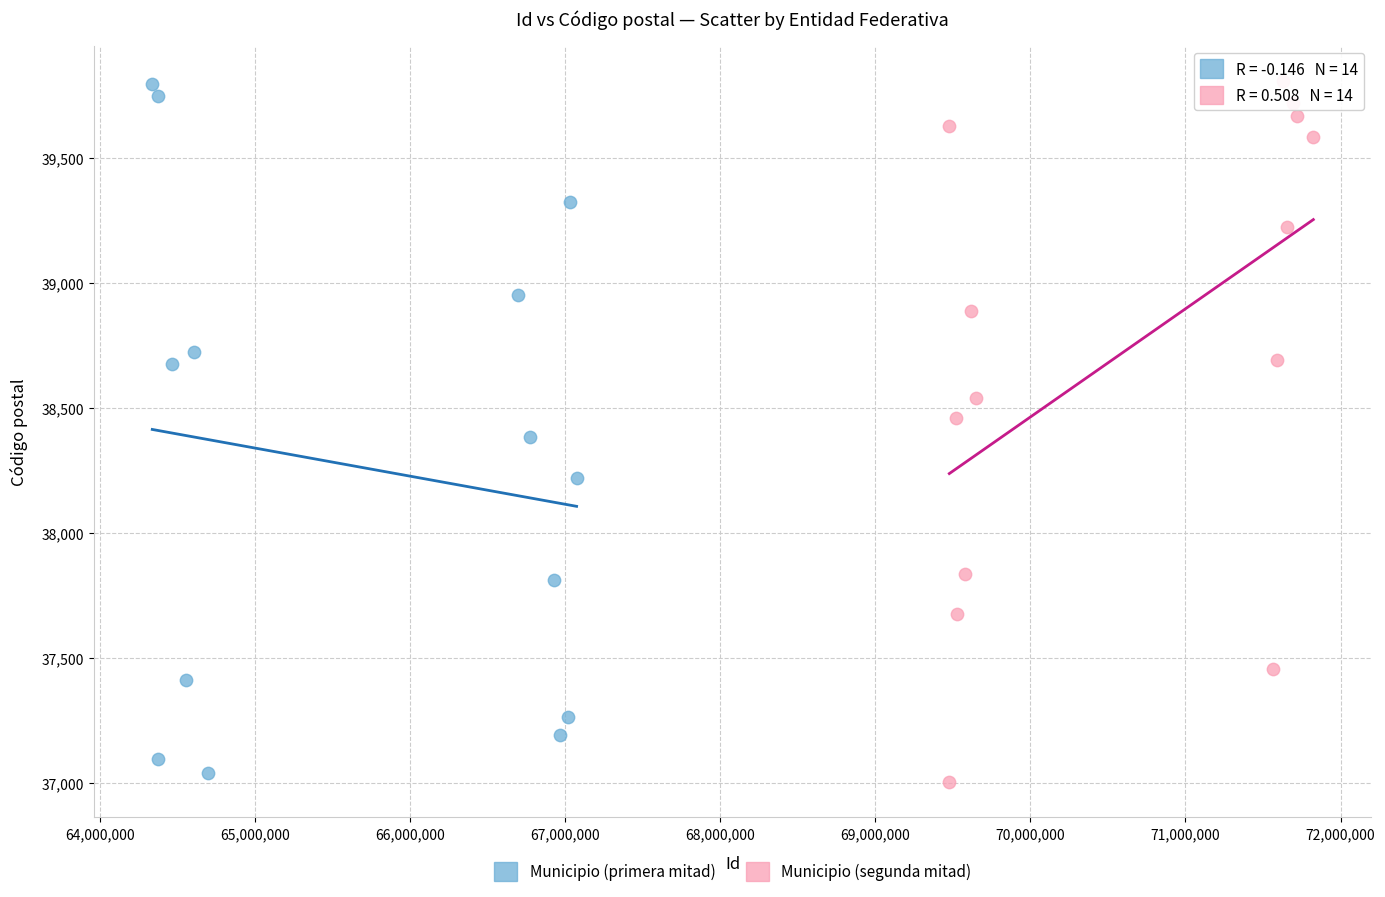

What are all the series names shown in the legend?

Municipio (primera mitad), Municipio (segunda mitad)